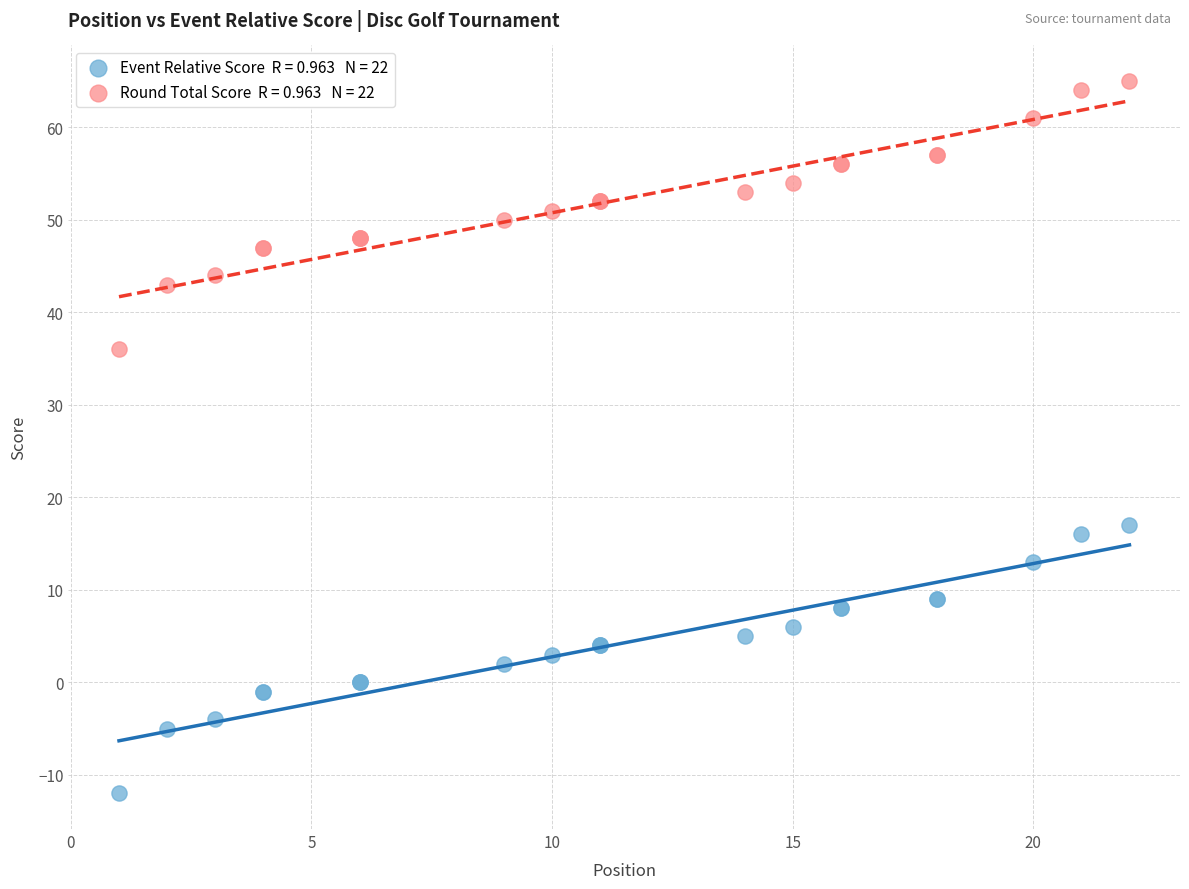

Across all series, what Y value is closest to 26?

17